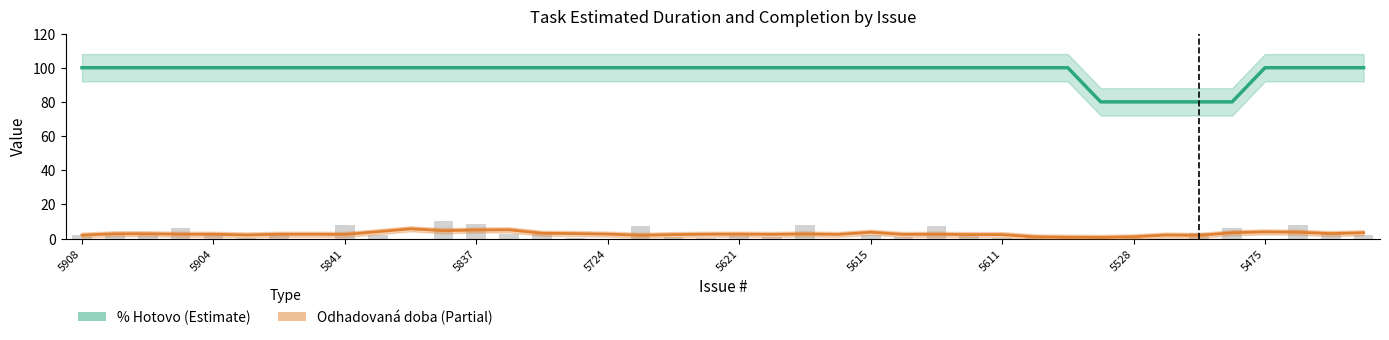

True or false: Odhadovaná doba has a value of 1.7 at 22.

False